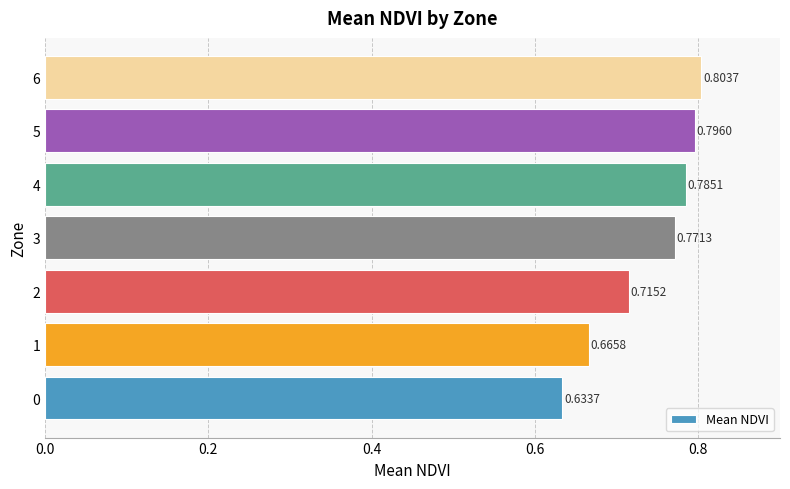

What is the sum of all values?

5.2